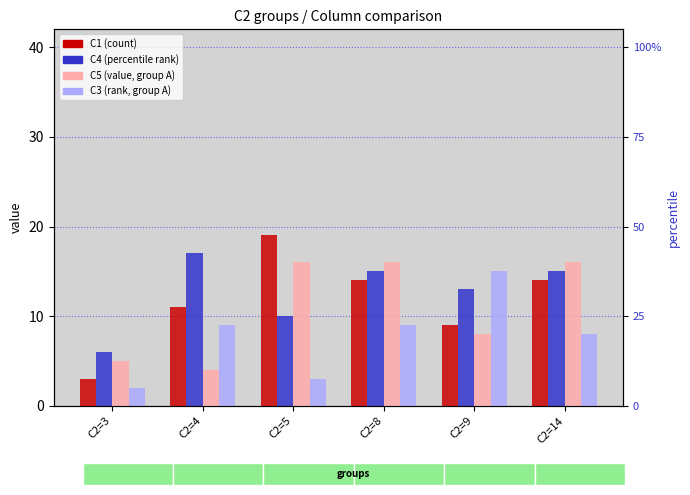

Is the value of C3 at C2=3 greater than the value of C1 at C2=9?

No